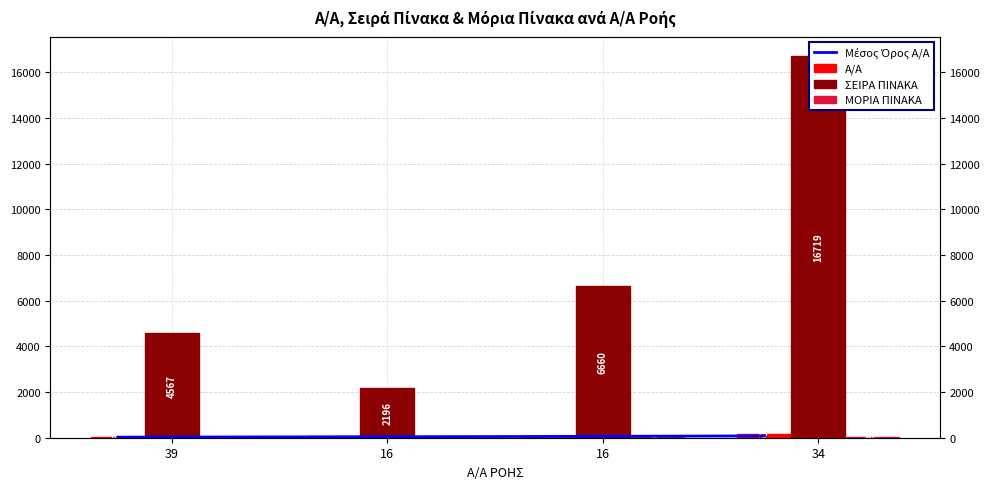

What is the difference between the second highest and second lowest values in the Α/Α series?

34.0